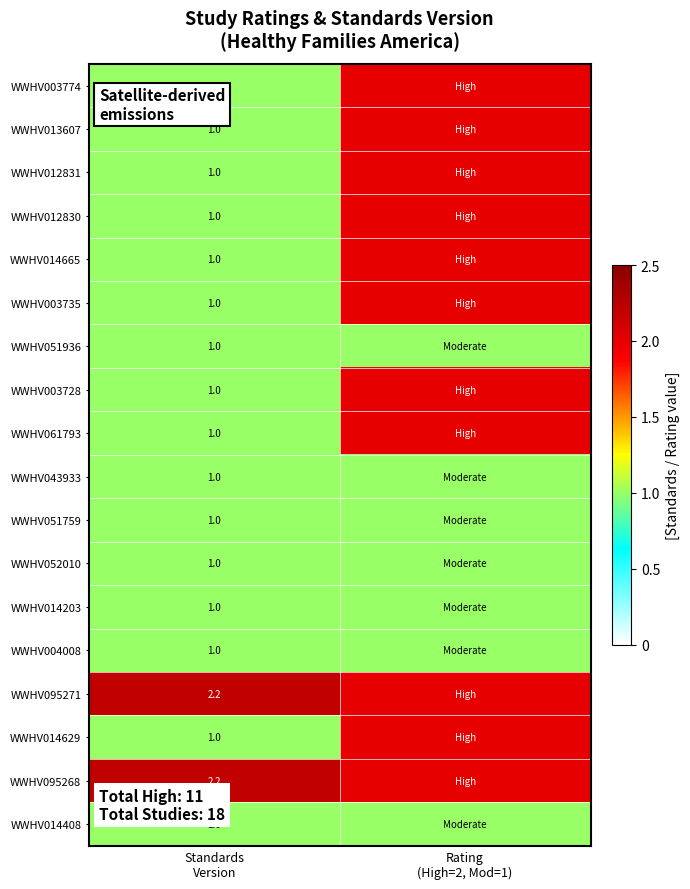

List the series in order of their peak value, lowest first.

WWHV051936, WWHV043933, WWHV051759, WWHV052010, WWHV014203, WWHV004008, WWHV014408, WWHV003774, WWHV013607, WWHV012831, WWHV012830, WWHV014665, WWHV003735, WWHV003728, WWHV061793, WWHV014629, WWHV095271, WWHV095268